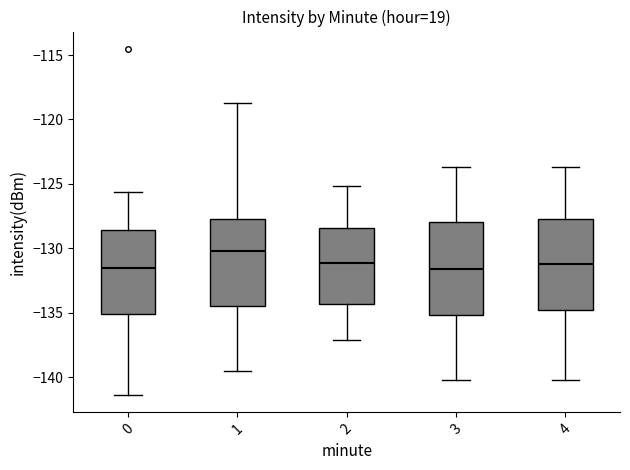

Reading left to right, read every box against the y-axis: the position of its median line, the range the box covers, and the ends of its whiskers. The values are not printed on the chart, so give them approximately, as read against the axis.

0: median -131.5, box -135.0 to -128.5, whiskers -141.5 to -125.5
1: median -130.0, box -134.5 to -127.5, whiskers -139.5 to -118.5
2: median -131.0, box -134.5 to -128.5, whiskers -137.0 to -125.0
3: median -131.5, box -135.0 to -128.0, whiskers -140.0 to -123.5
4: median -131.0, box -135.0 to -128.0, whiskers -140.0 to -123.5